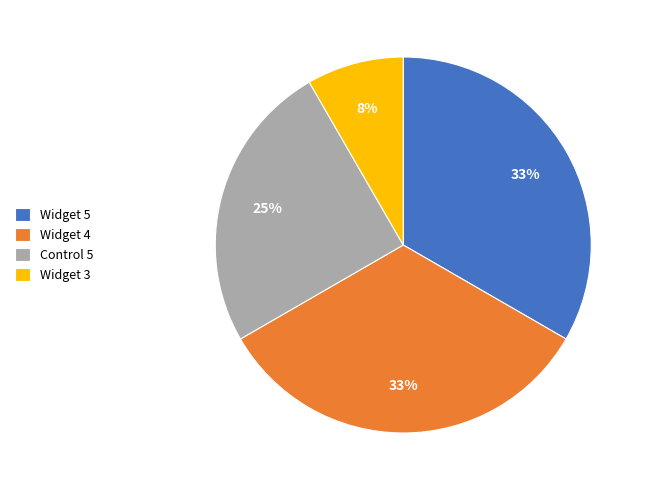

To the nearest percent, what is the average slice percentage?

25%